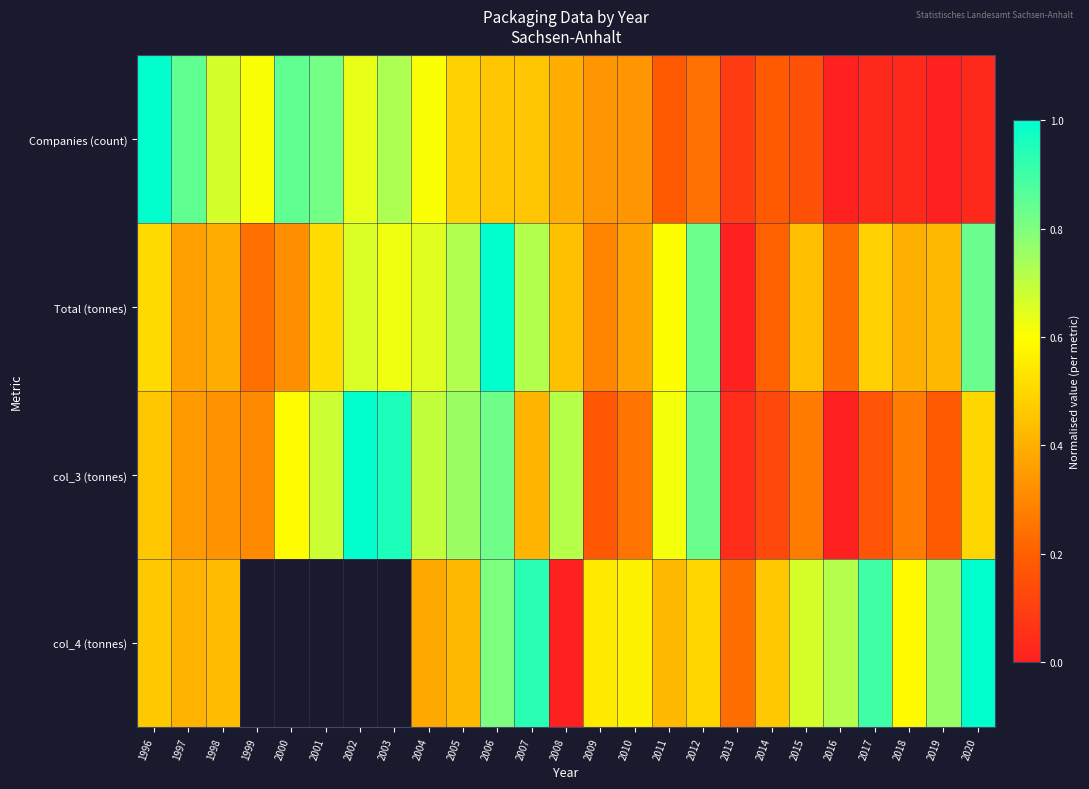

Is the value of Total (tonnes) at 2011 greater than the value of Companies (count) at 2002?

No